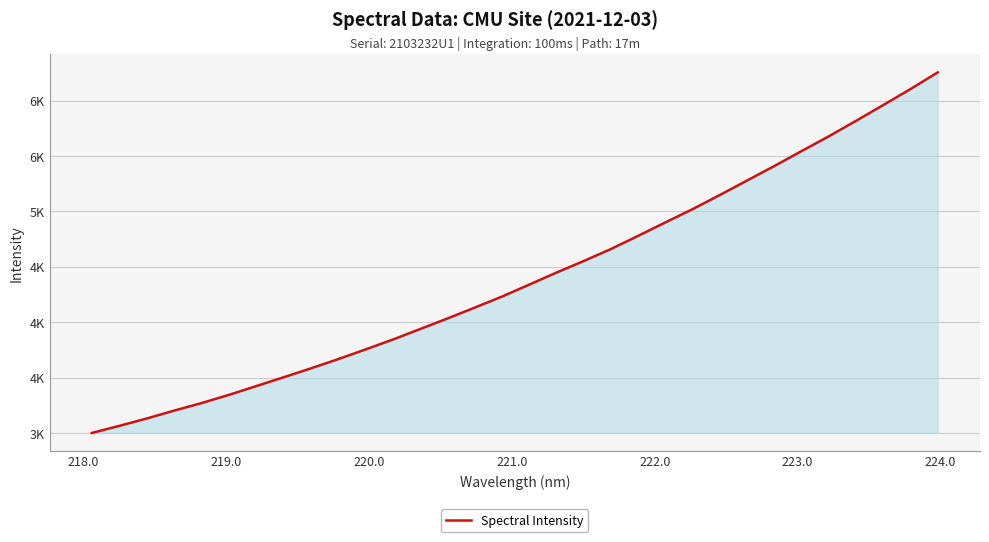

Does the chart have visible grid lines?

Yes